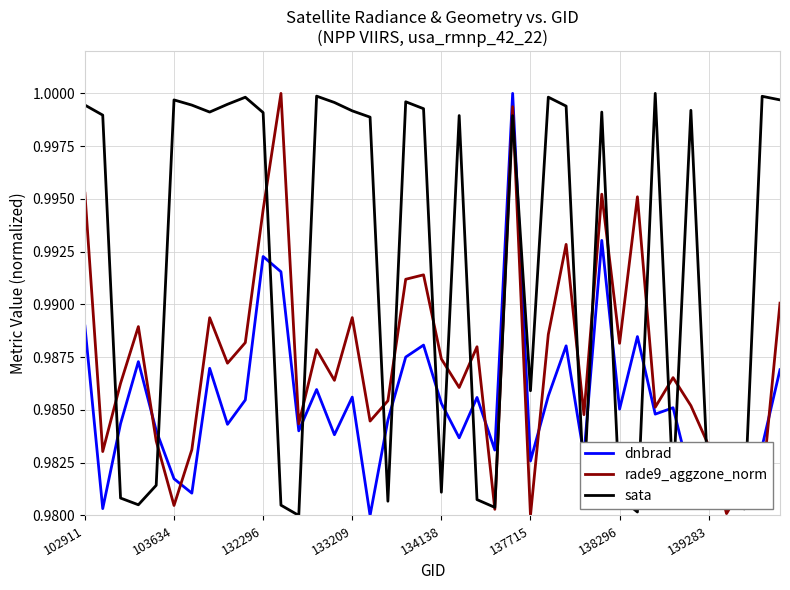

What are all the series names shown in the legend?

dnbrad, rade9_aggzone_norm, sata